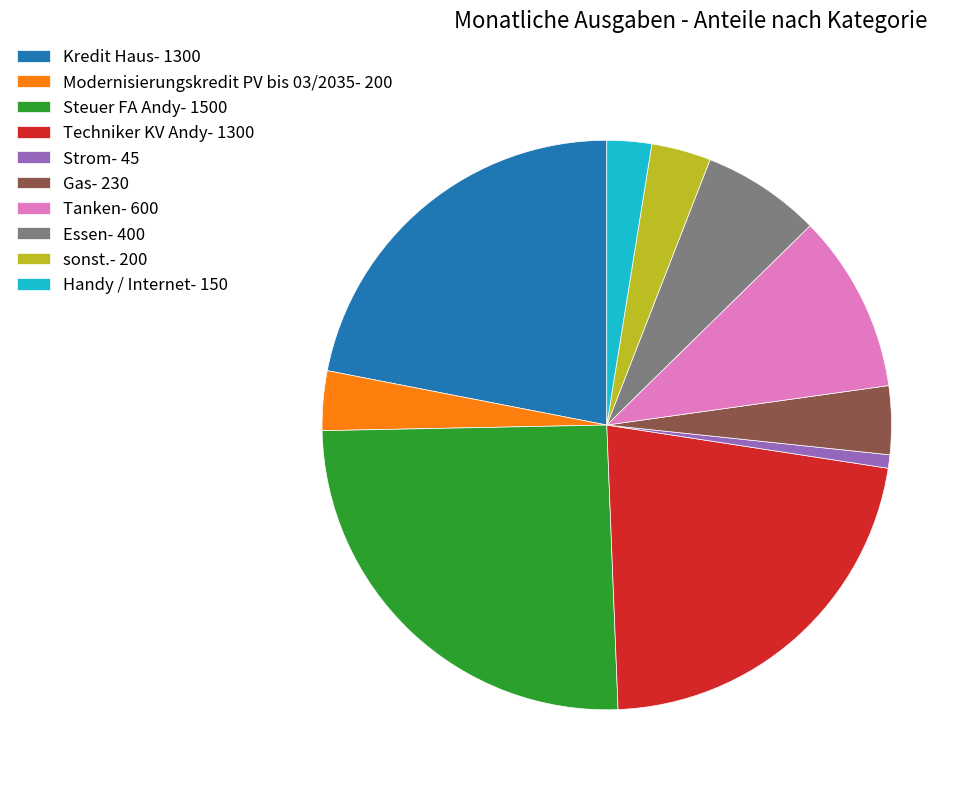

Combined, do Strom- 45 and Steuer FA Andy- 1500 account for over 50%?

No